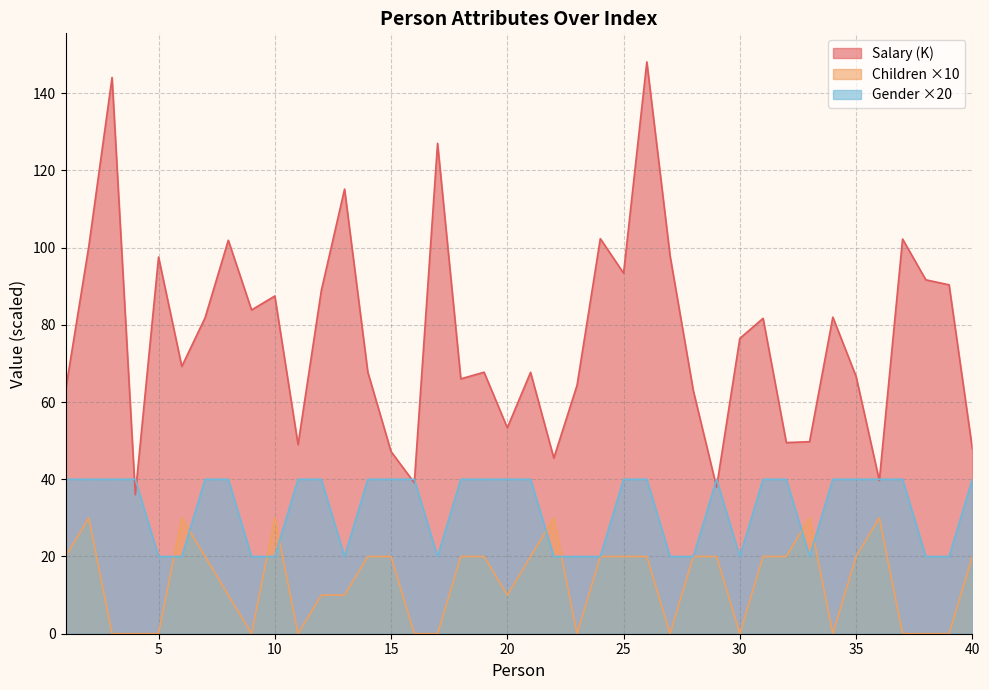

What value does the Gender series have at 17?

20.0